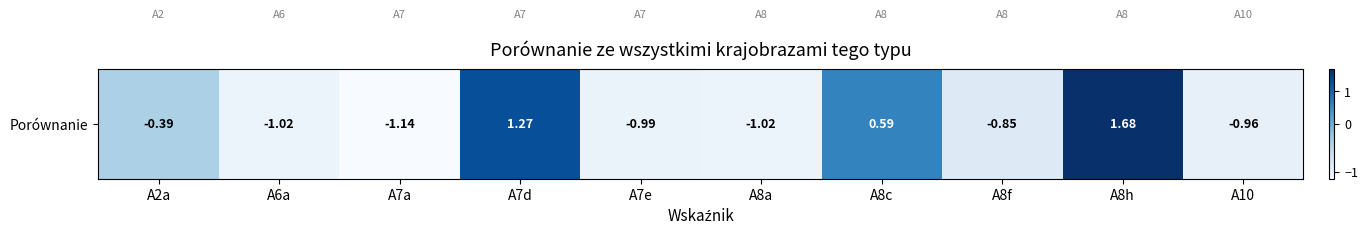

Reading left to right, extract all data points from this chart.

A2a=-0.4	A6a=-1.0	A7a=-1.1	A7d=1.3	A7e=-1.0	A8a=-1.0	A8c=0.6	A8f=-0.9	A8h=1.7	A10=-1.0